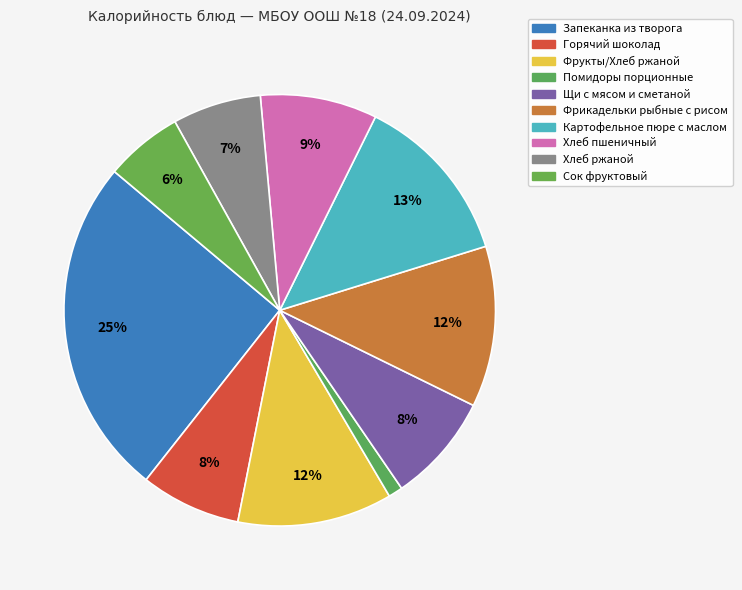

How many slices are in this pie chart?

10